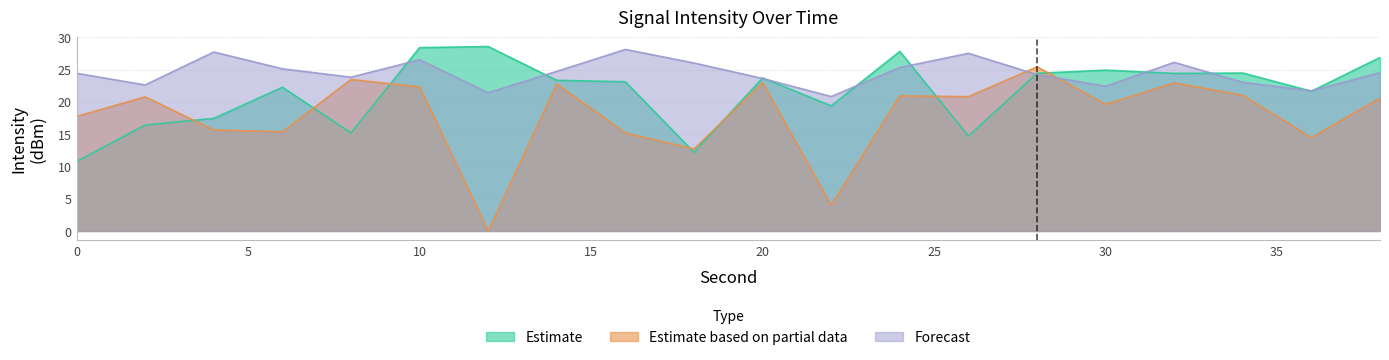

Where do Forecast and Estimate first cross each other?

8 and 10